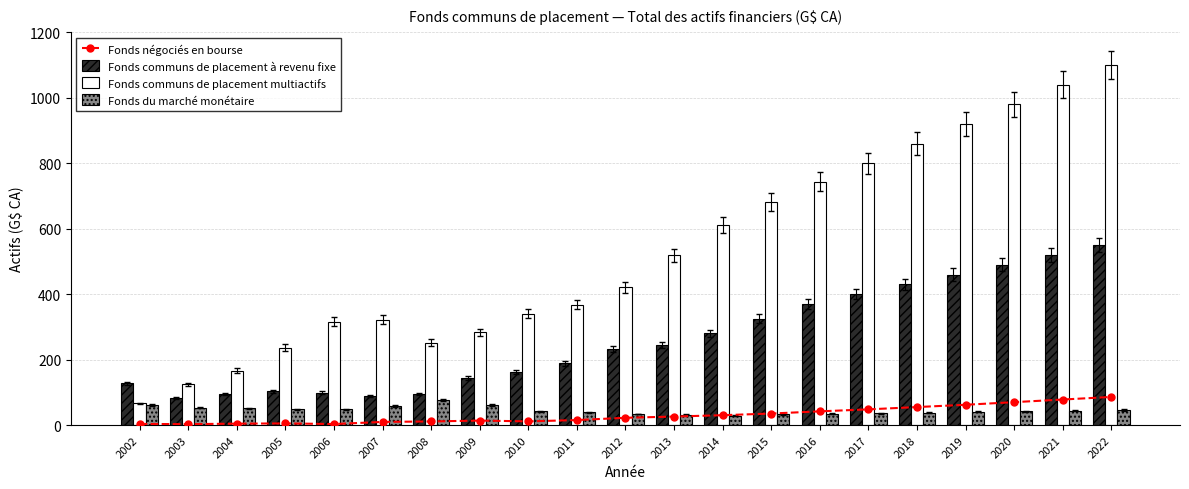

What is the difference between the Fonds du marché monétaire values at 2004 and 2015?

17.9